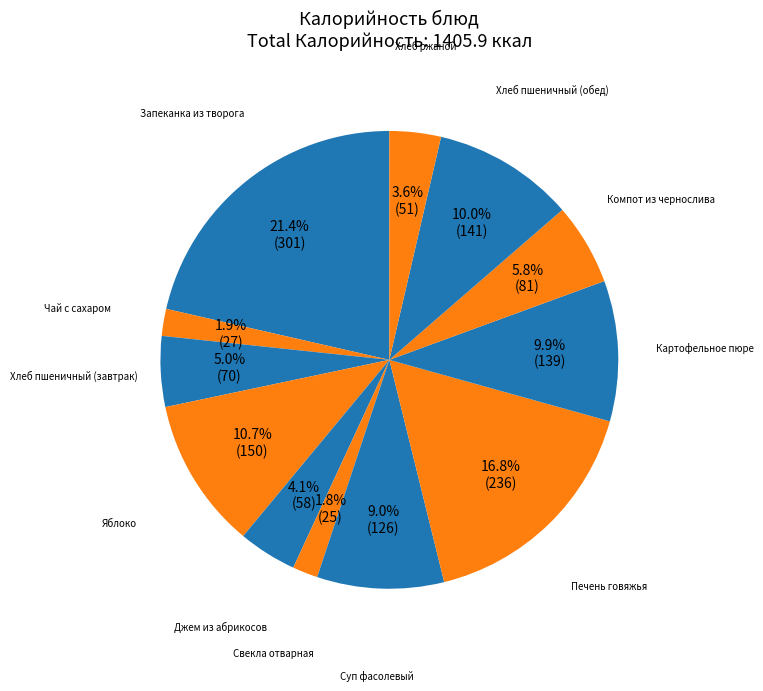

What is the largest slice in the pie chart?

Запеканка из творога